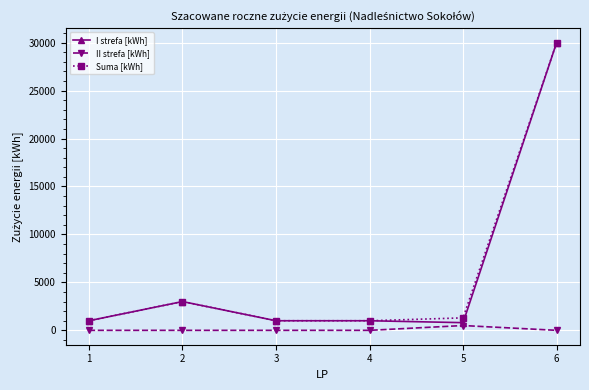

At which category does Suma [kWh] reach its first local peak?

2